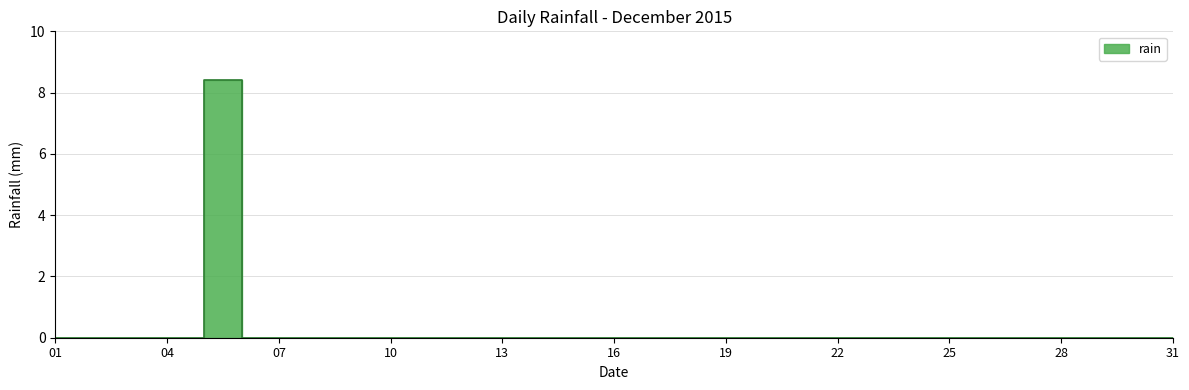

What is the greatest value displayed?

8.4